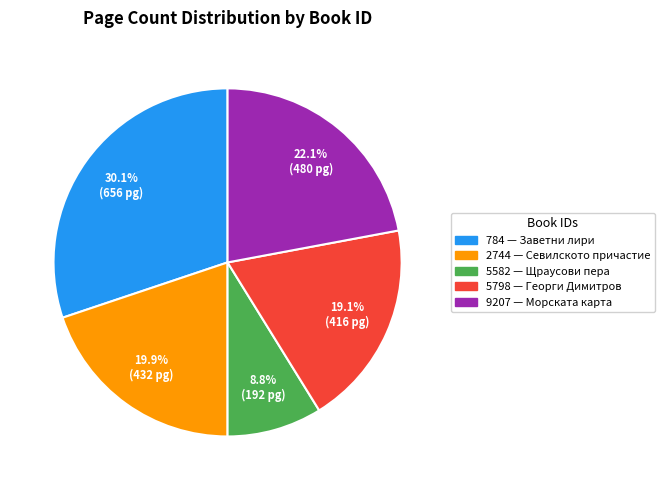

How many segments does this pie chart have?

5